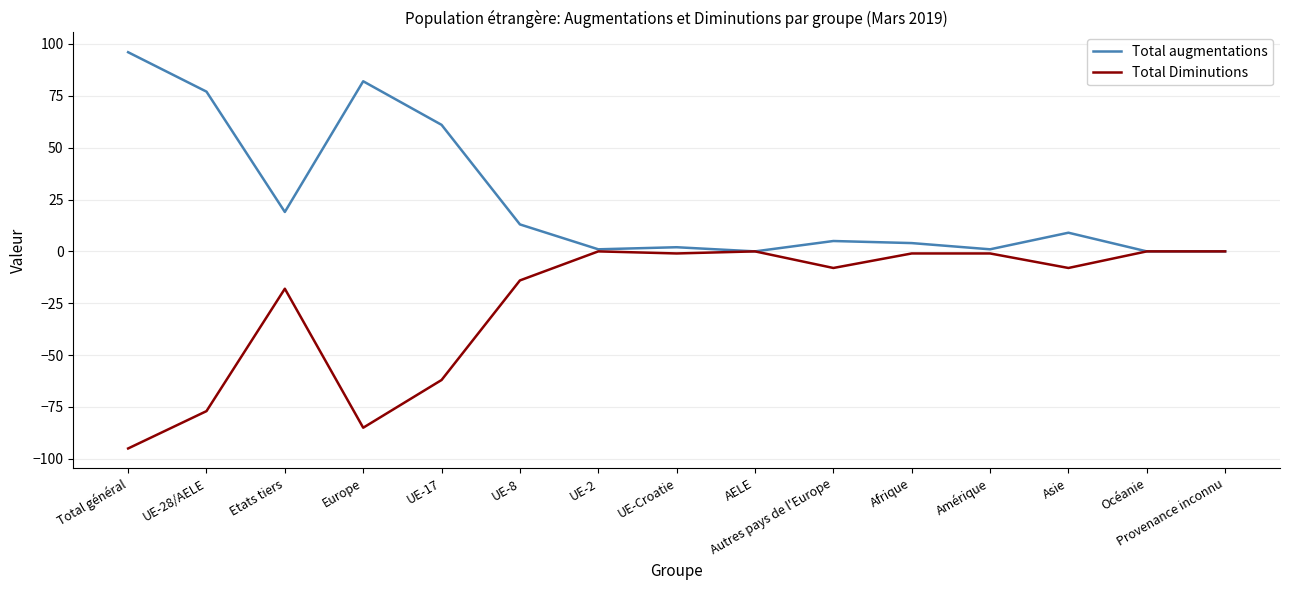

True or false: Total augmentations has a value of 5 at Autres pays de l'Europe.

True